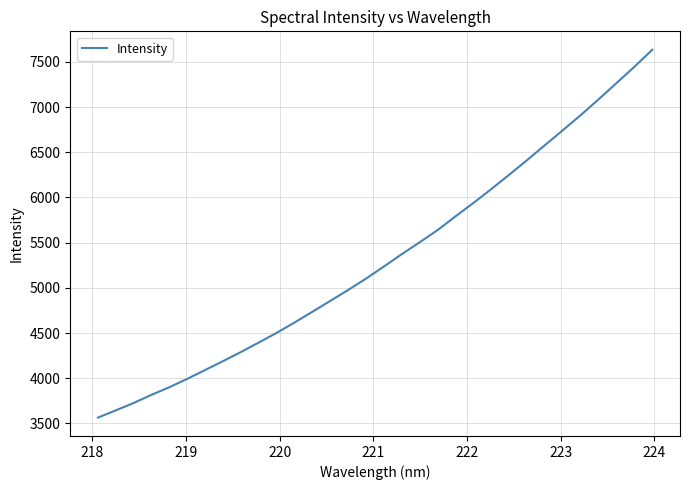

What is the minimum value shown in the chart?

3564.6